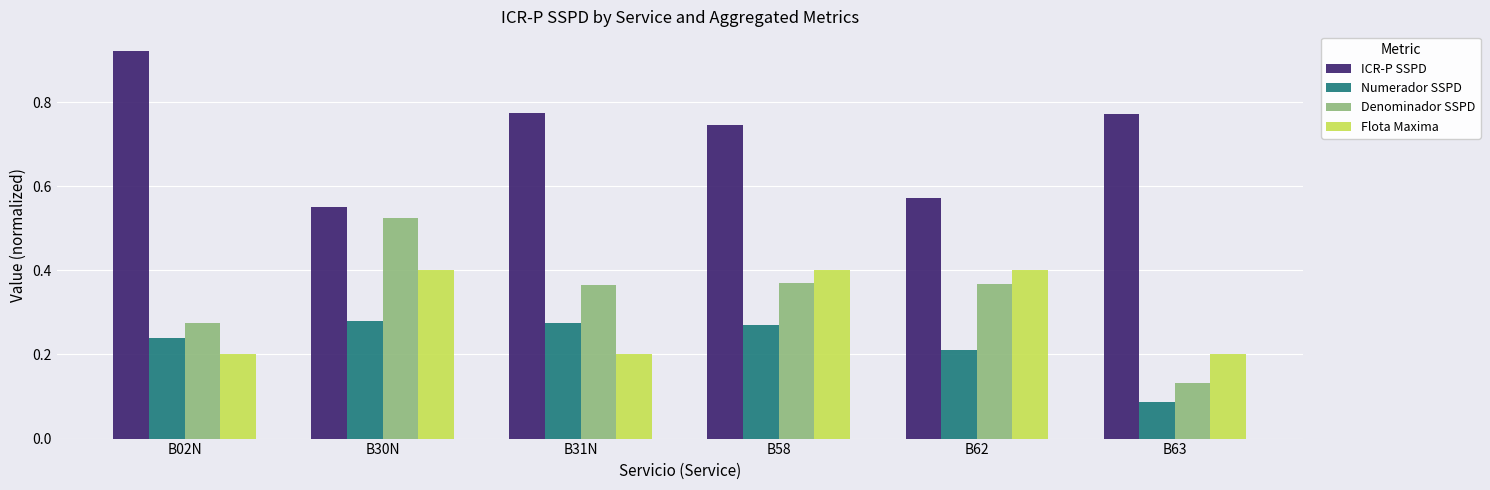

What is the sum of all Flota Maxima values?

1.8